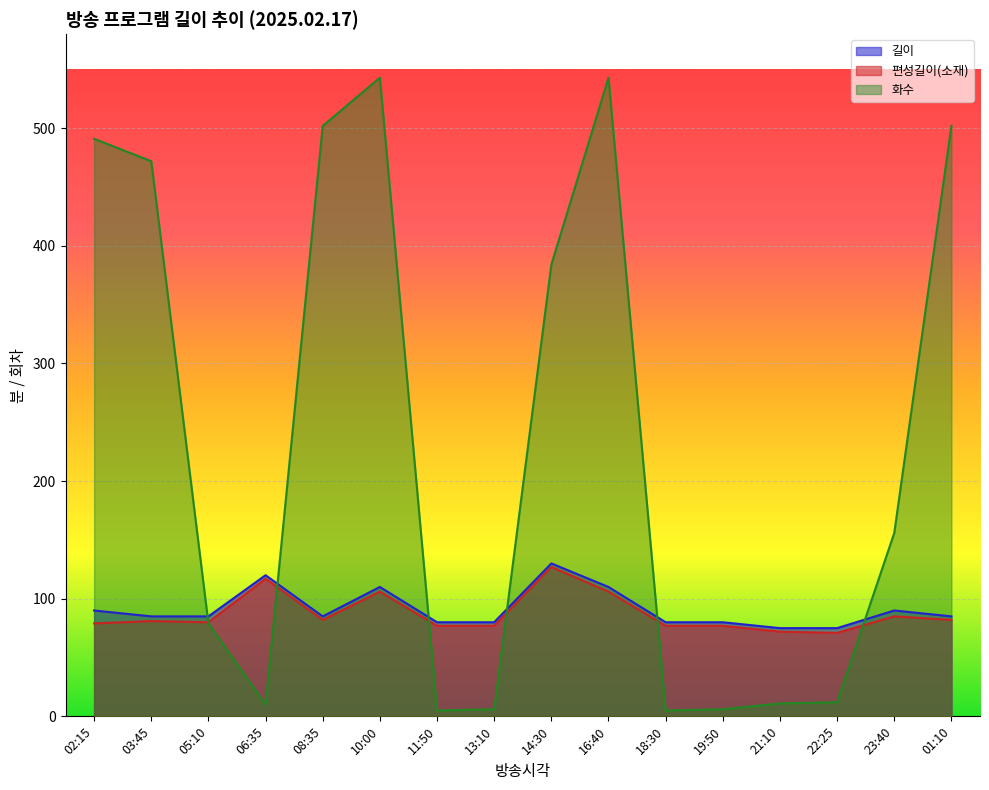

What is the total value across all series at 11:50?

162